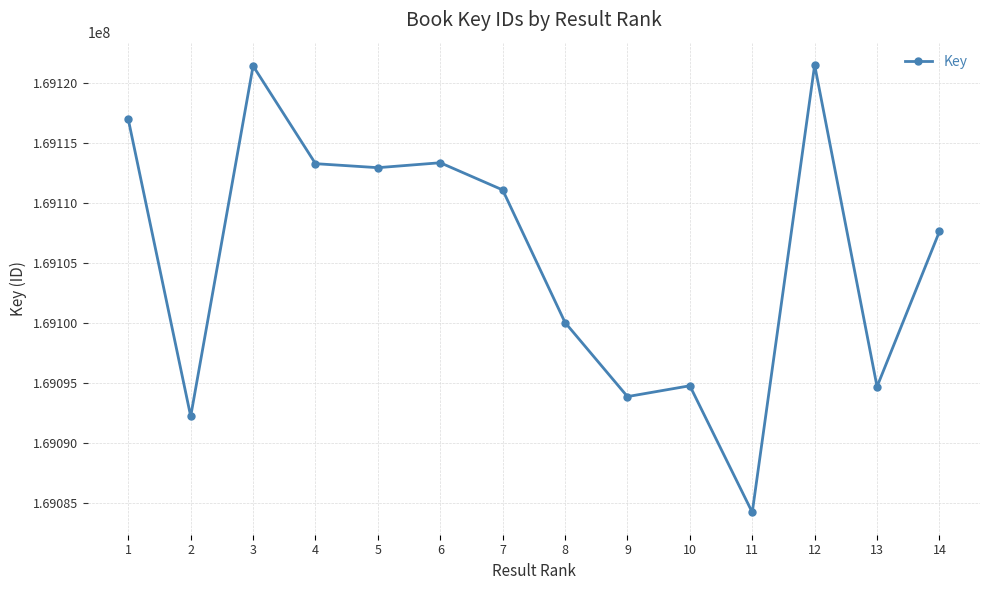

What is the maximum value shown in the chart?

169121472